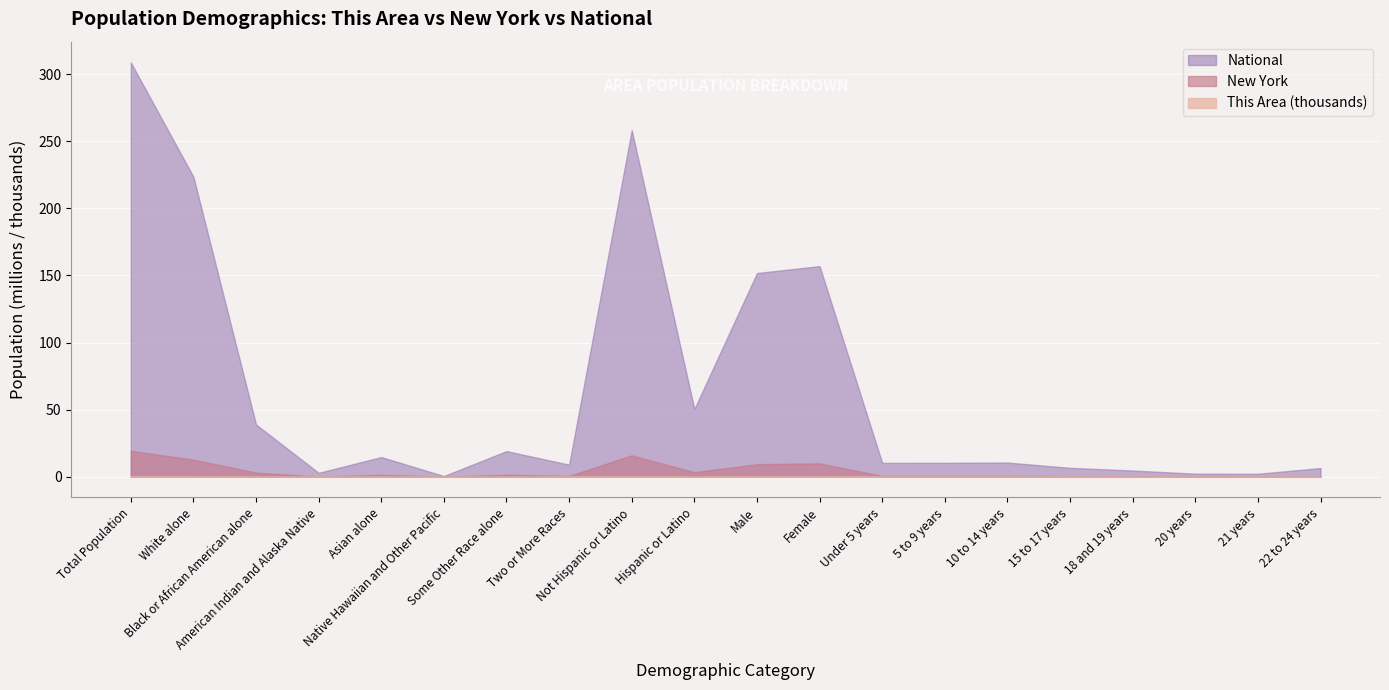

Rank the series by their maximum value, from highest to lowest.

National, New York, This Area